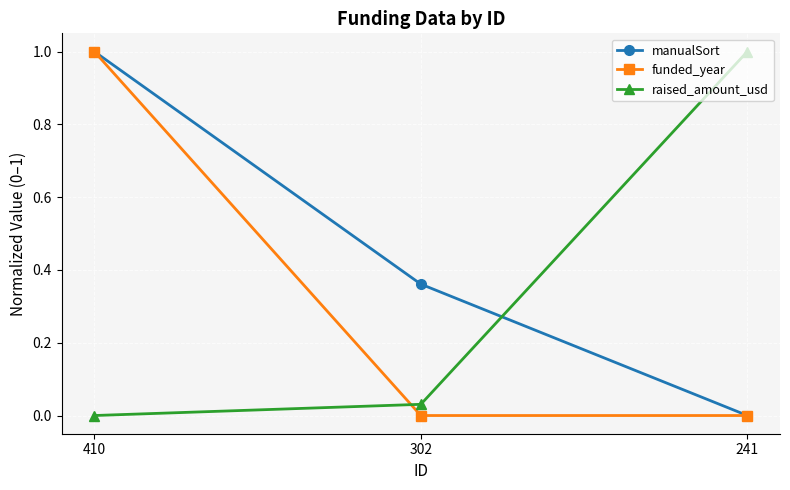

True or false: manualSort has a value of 1.0 at 410.

True